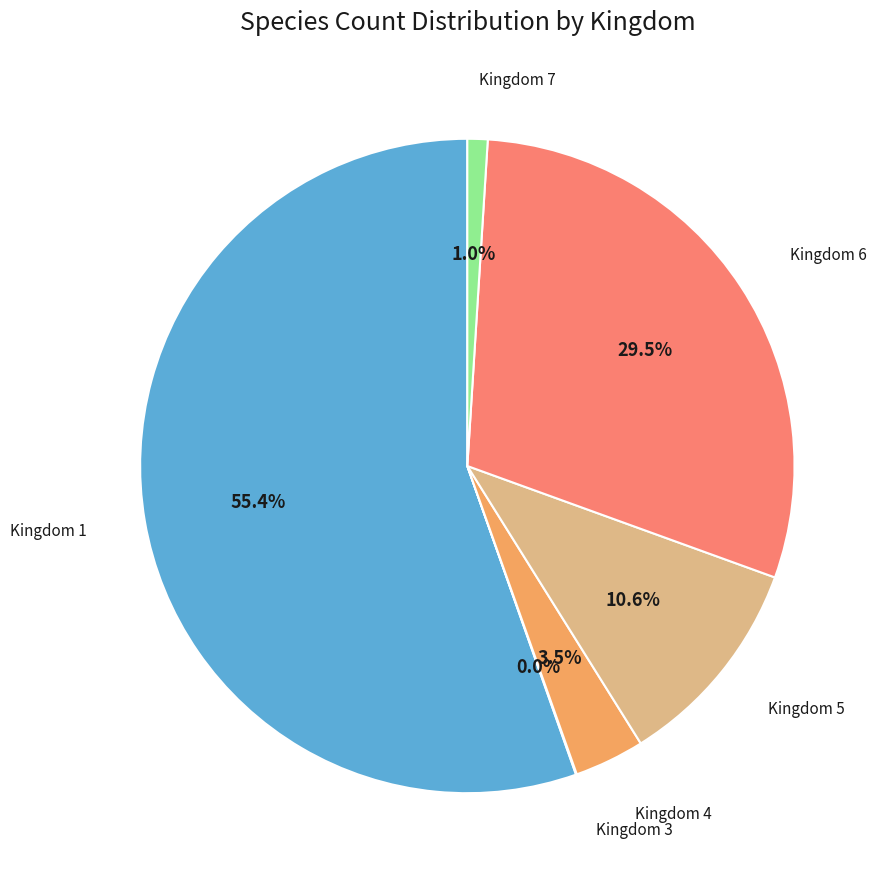

To the nearest percent, what portion does Kingdom 4 represent?

3%